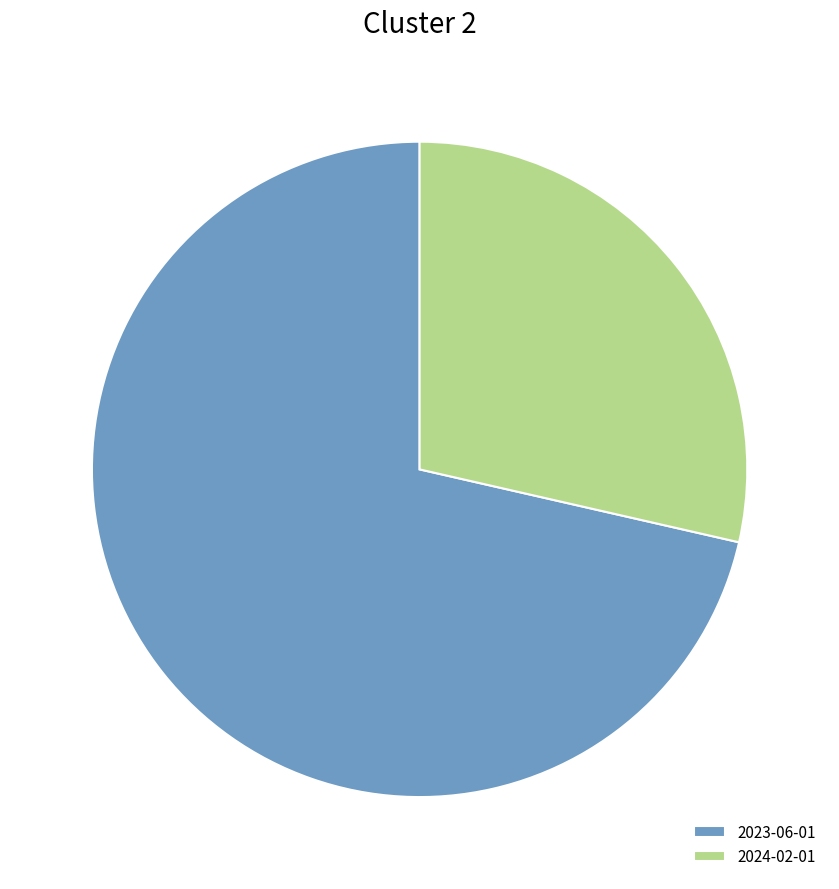

How many slices are in this pie chart?

2